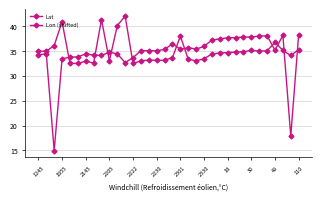

How many categories are shown in the chart?

34